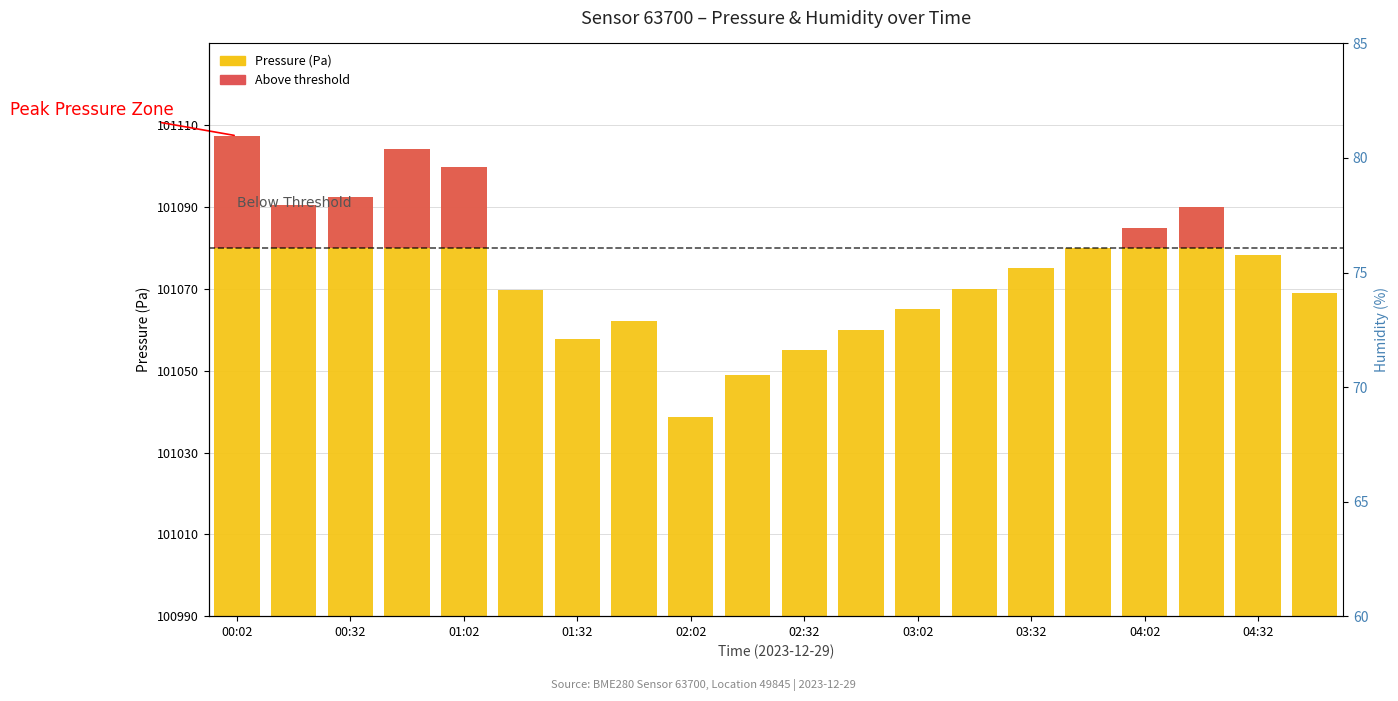

What is the difference between the highest and lowest values at 13?

80.0